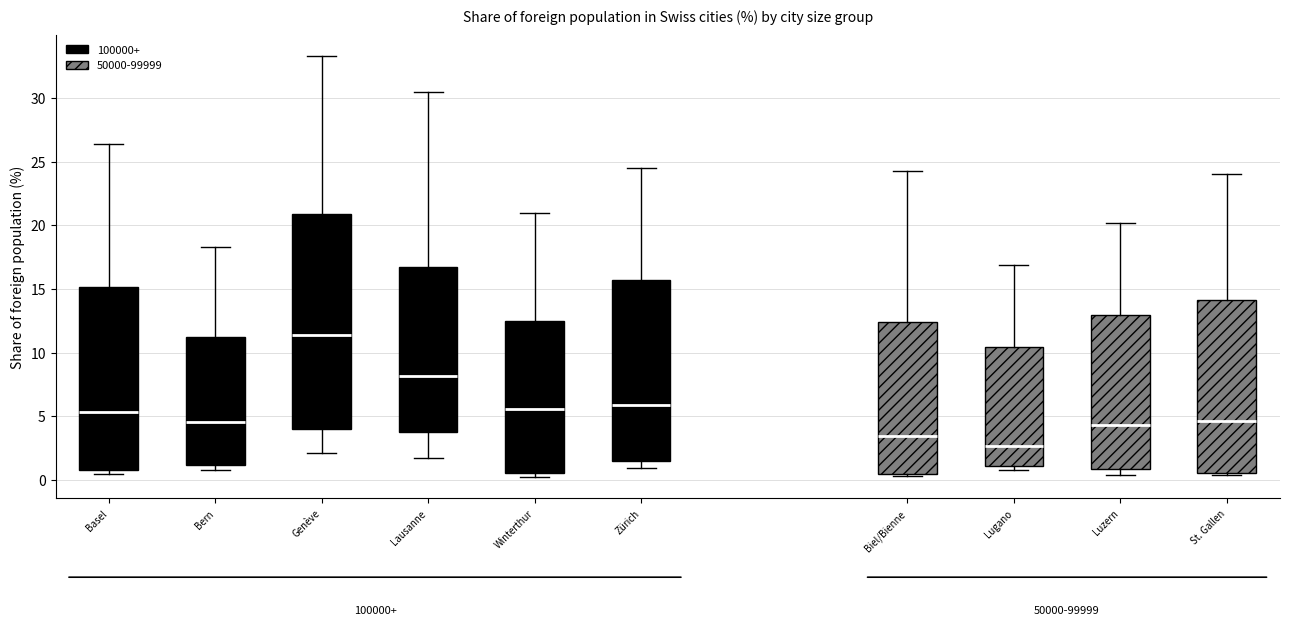

Which box's median line is the lowest?

Lugano